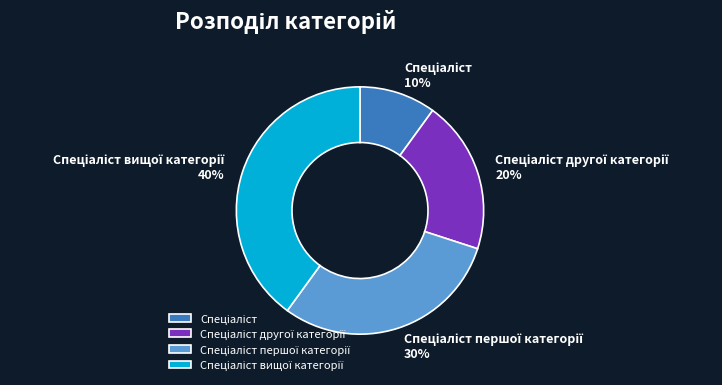

To the nearest percent, what is the difference between the largest and smallest slice percentages?

30%